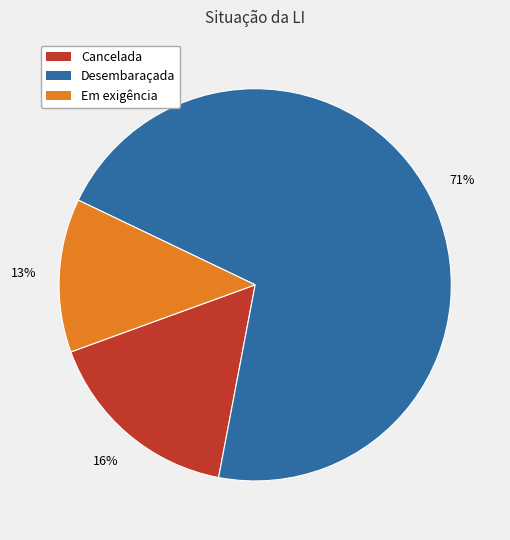

Is the sum of Desembaraçada and Cancelada greater than half?

Yes